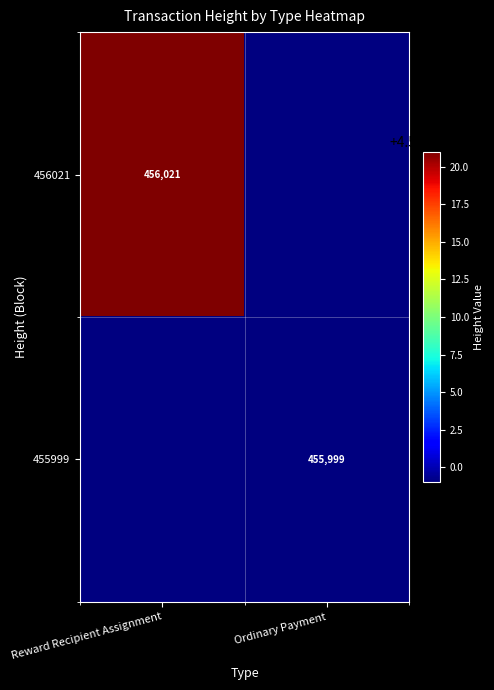

True or false: 455999 has a value of 455999 at Ordinary Payment.

True